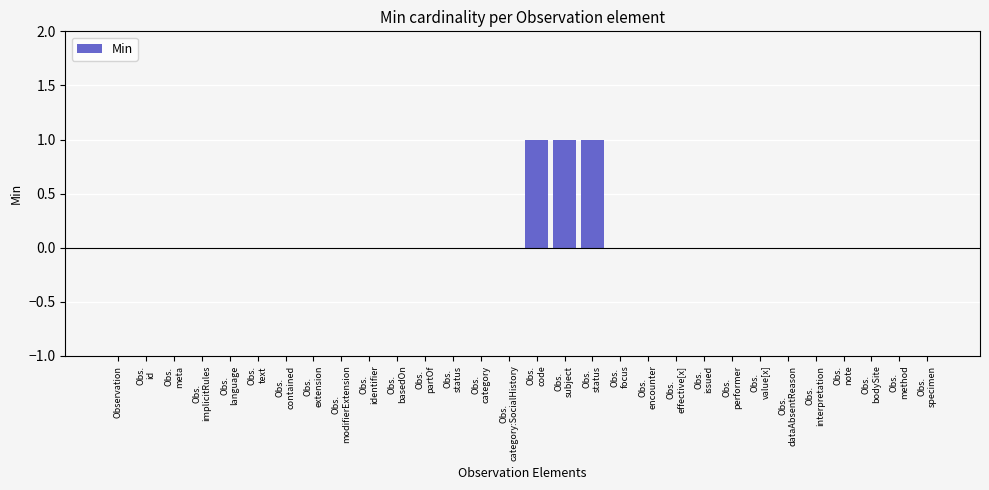

Count the values in the range 0 to 1.

30